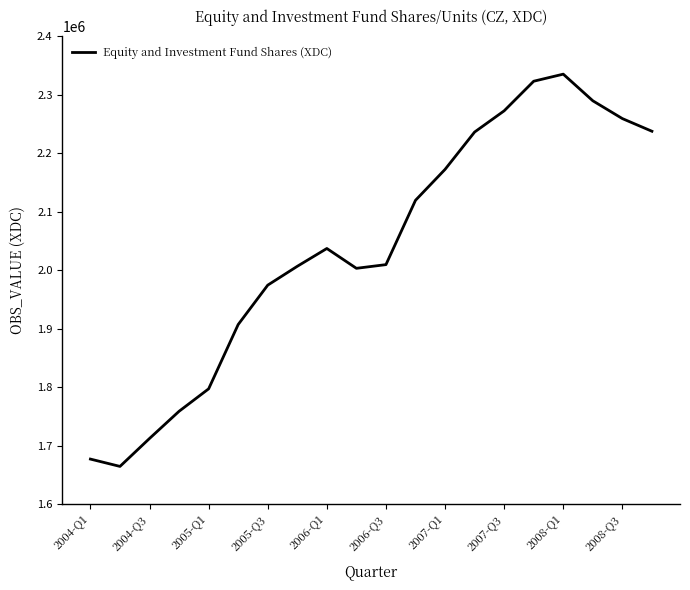

What is the average value?

2039600